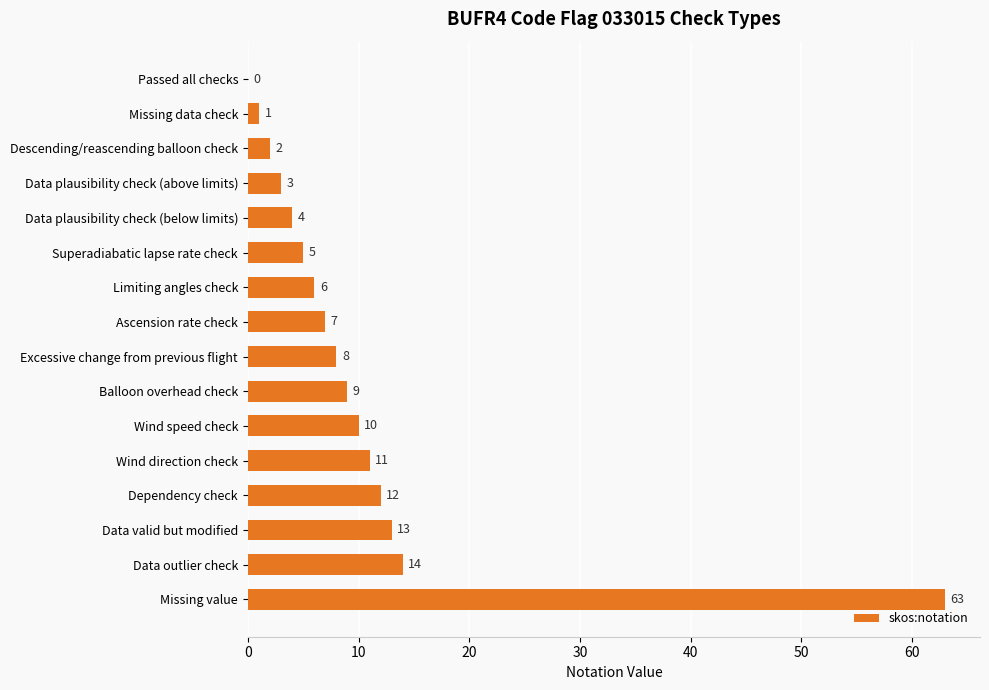

What is the greatest value displayed?

63